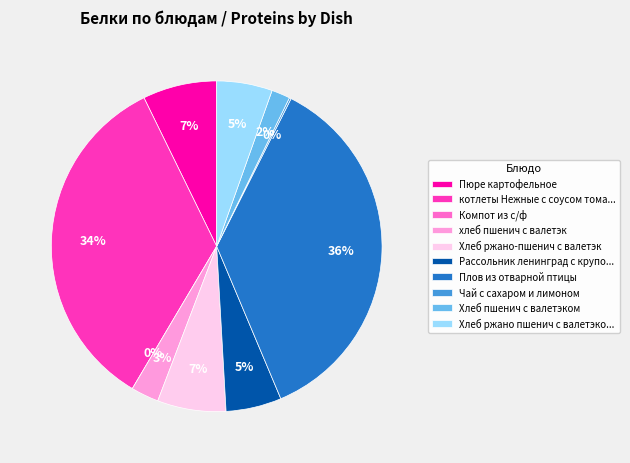

To the nearest percent, what is the average slice percentage?

10%